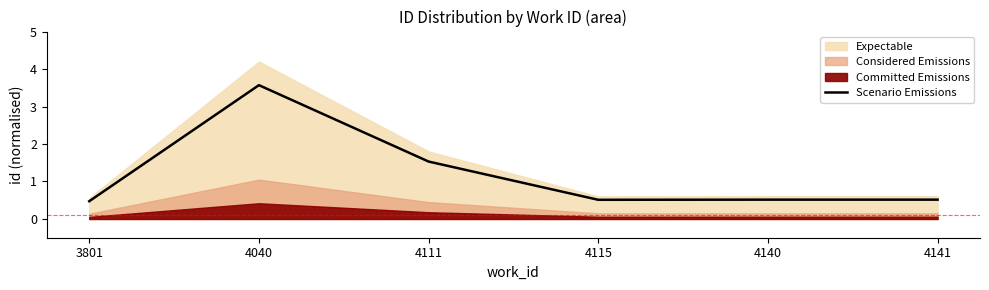

What is the average value?

1.2